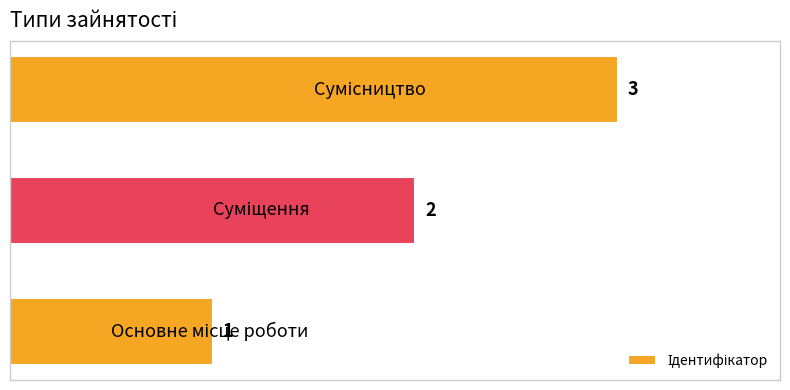

How many values are between 1 and 3?

3